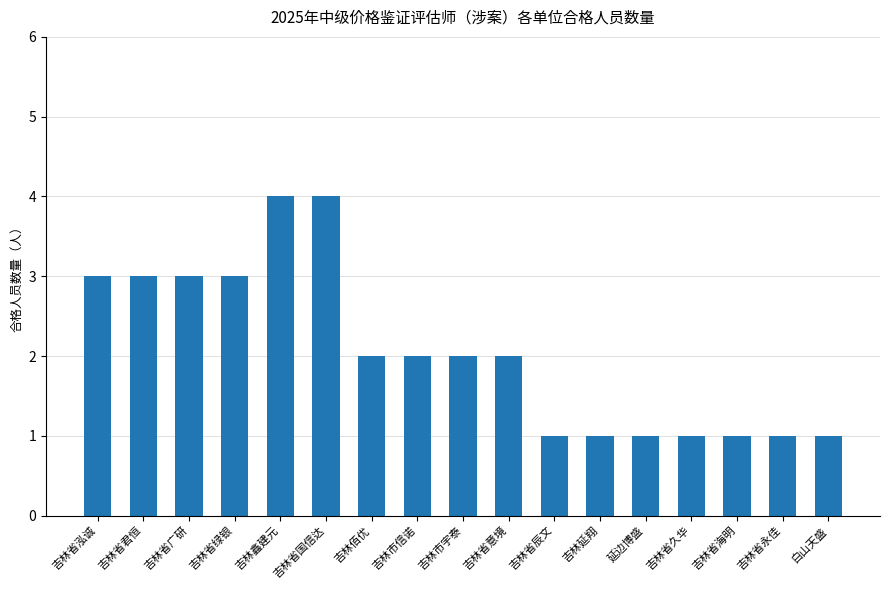

Count the number of data series in this chart.

1